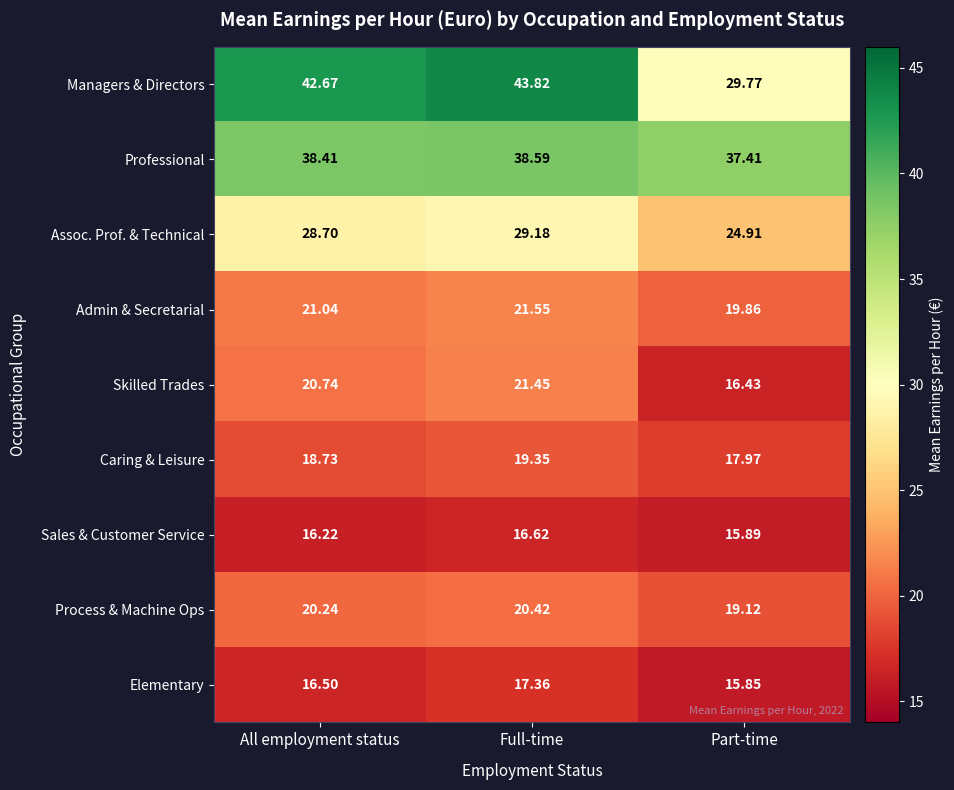

How many distinct data groups are displayed?

9